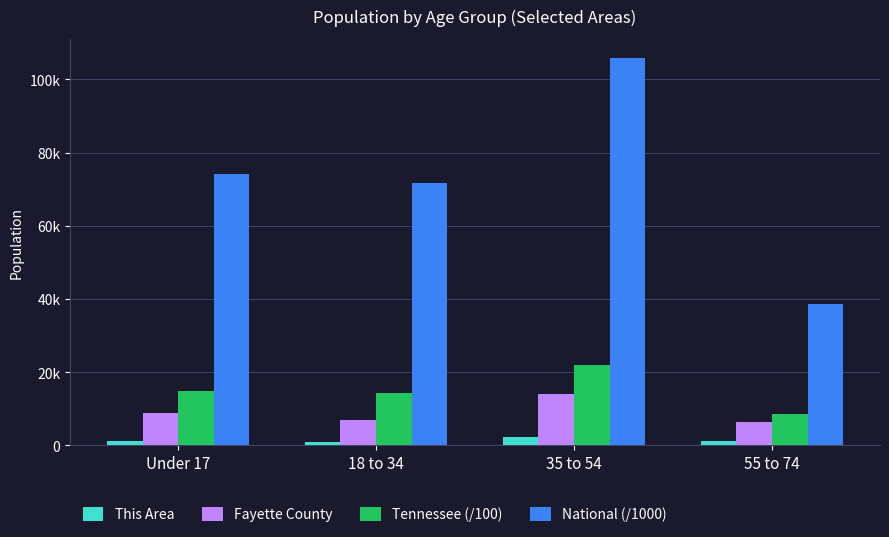

Reading right to left, extract all data points from this chart.

This Area: 1087.0	2263.0	809.0	1081.0
Fayette County: 6331.0	13998.0	7033.0	8878.0
Tennessee (/100): 8578.0	21955.6	14303.6	14960.0
National (/1000): 38531.4	105742.1	71736.0	74181.5